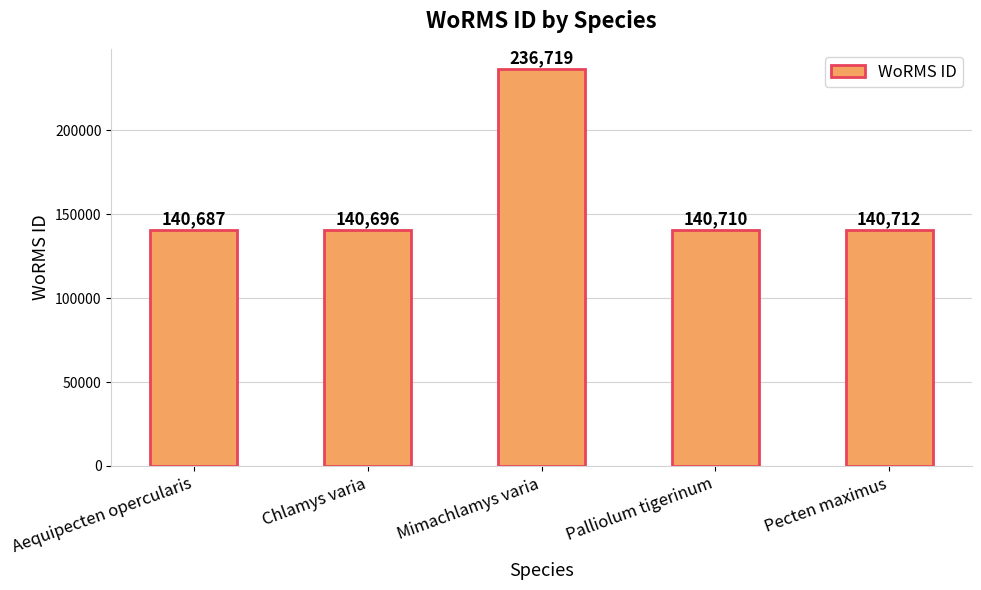

Are the bars horizontal?

No